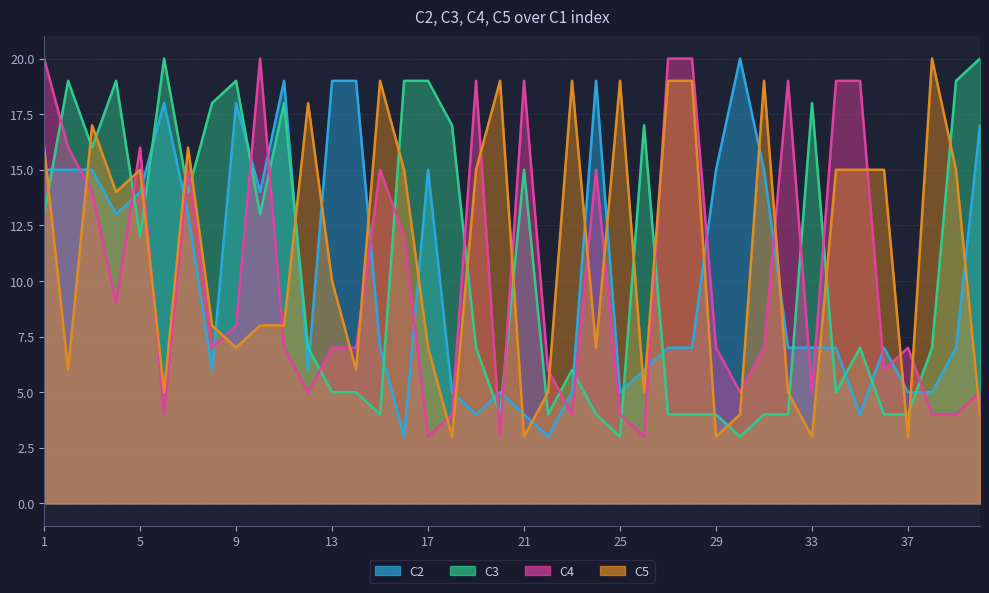

In C5, how many points are lower than both neighbors (excluding endpoints)?

12